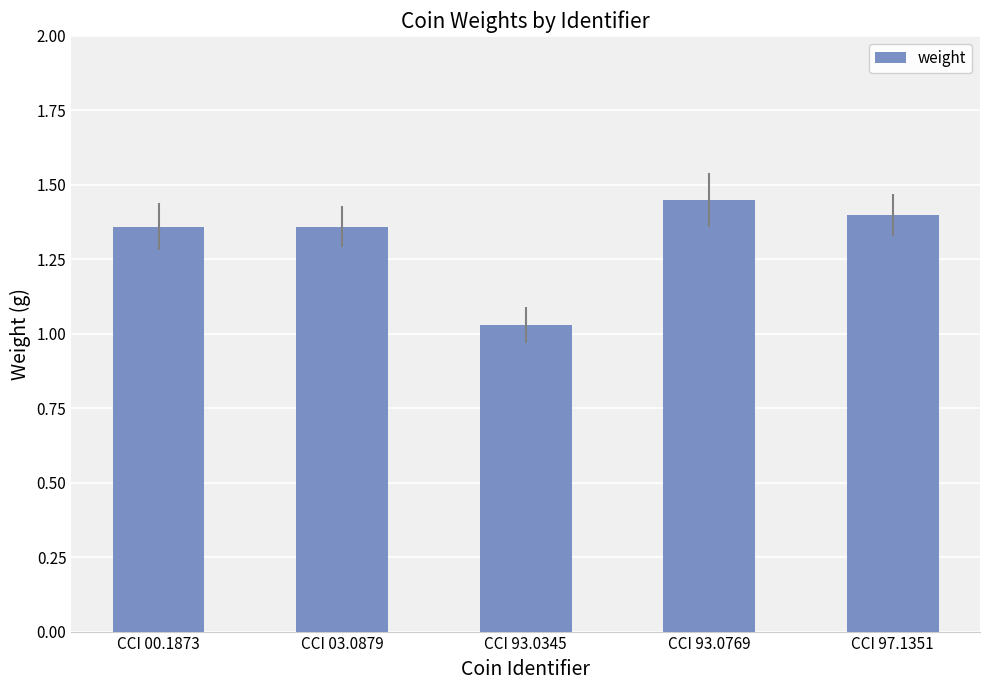

What is the difference between the maximum and minimum values?

0.4